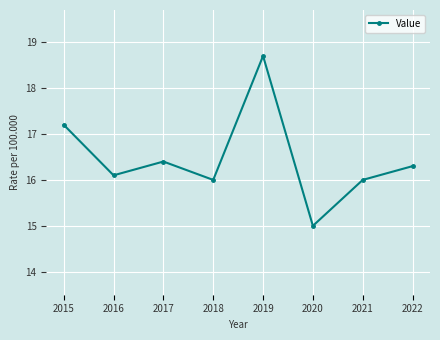

What is the ratio of the value at 2022 to the value at 2021?

1.0